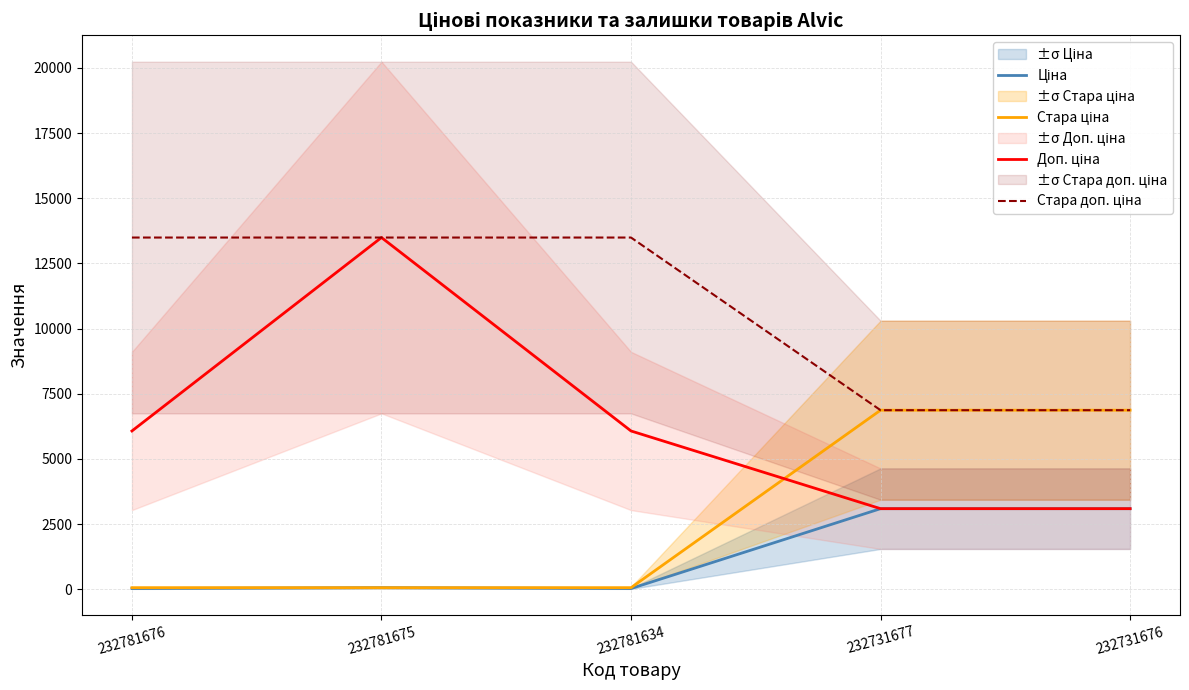

Which series has the widest spread of values?

Доп. ціна